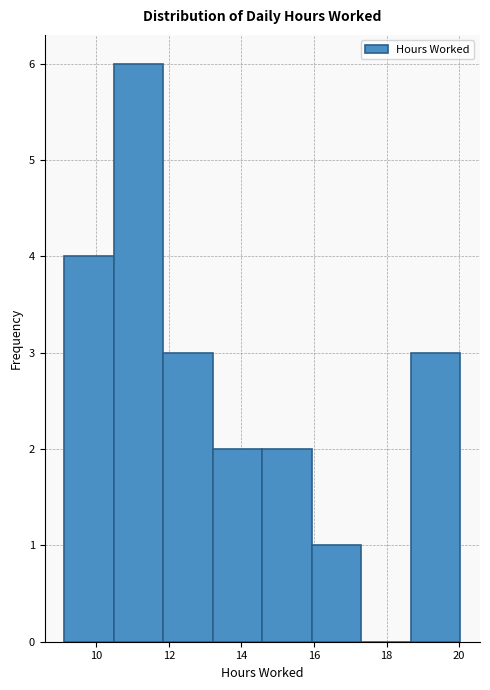

How tall is the bar that spans 18.6 to 20.0 on the x-axis? Neither the bar edges nor the heights are printed on the chart, so give them approximately, as read against the axes.

3